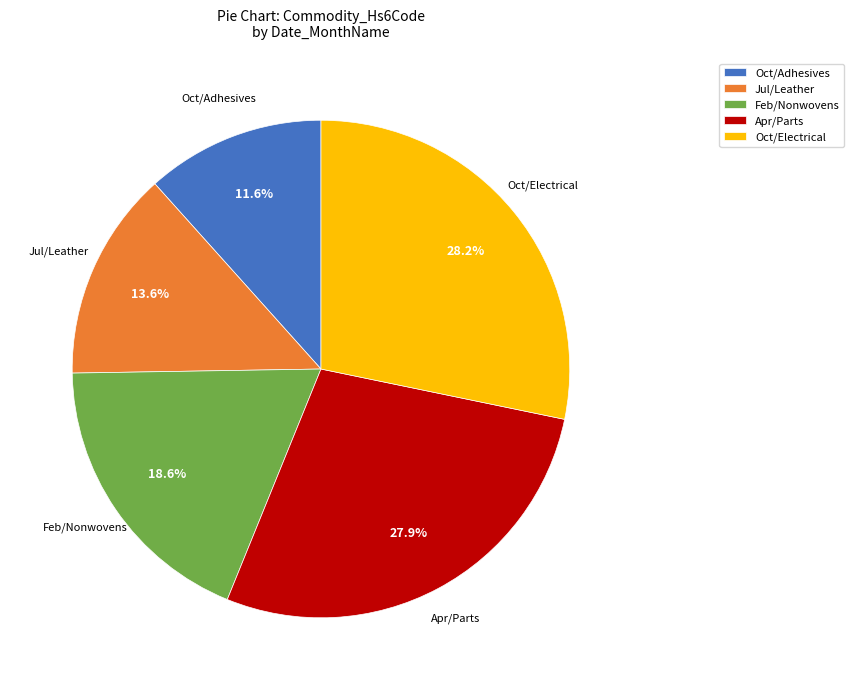

Does Oct/Adhesives represent more than half of the total?

No